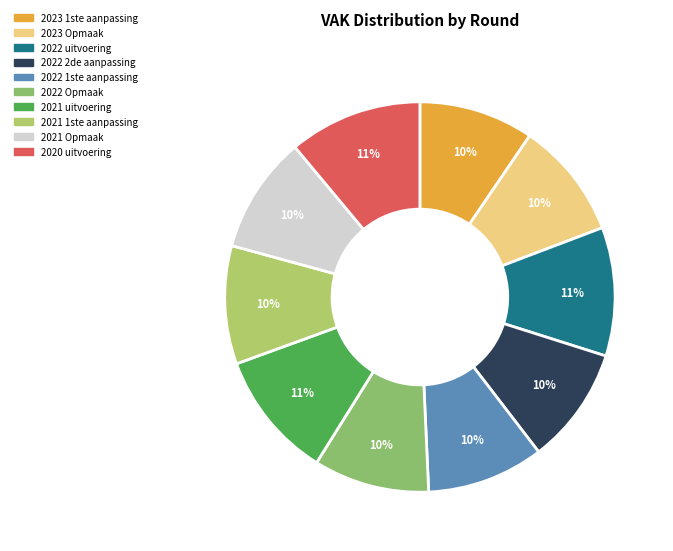

How many segments does this pie chart have?

10